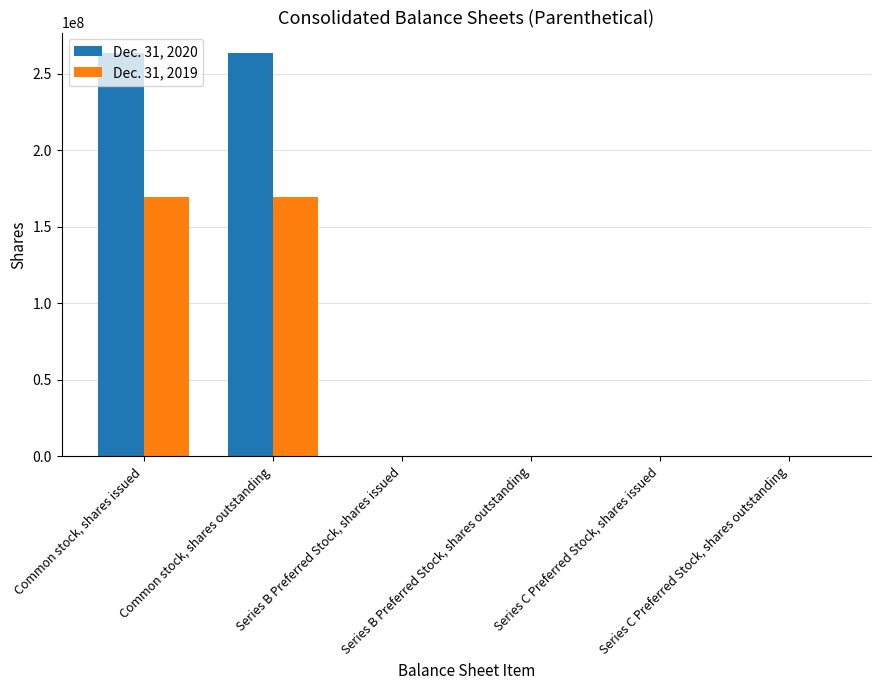

What is the spread (max minus min) of values at Common stock, shares issued?

94507774